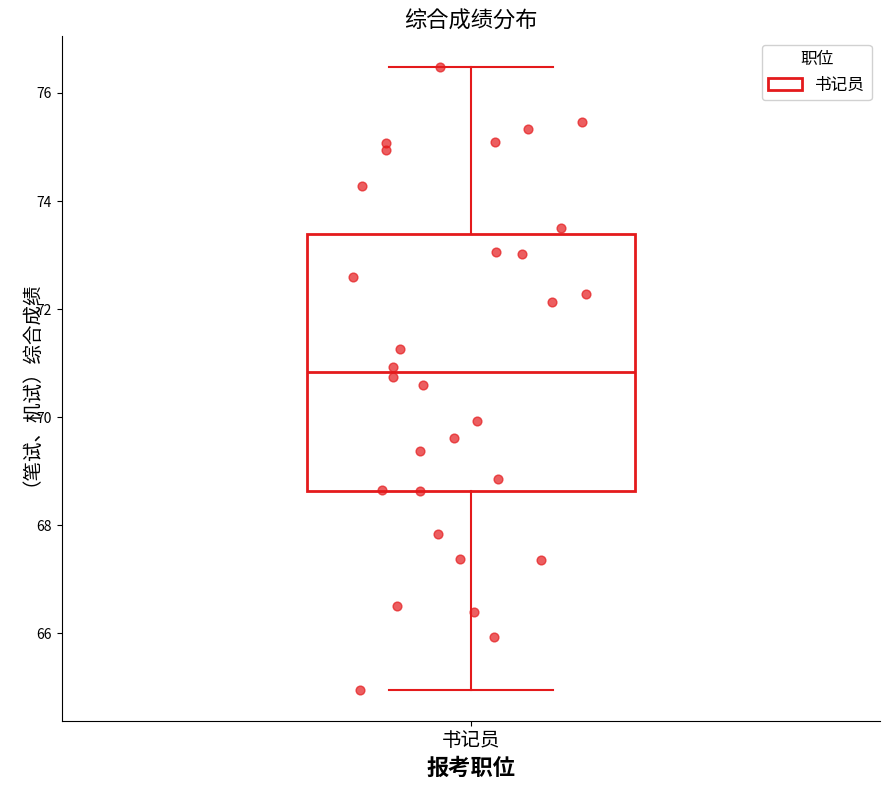

Where does the lower whisker of the box for 书记员 end on the y-axis? The values are not printed on the chart, so give them approximately, as read against the axis.

65.0